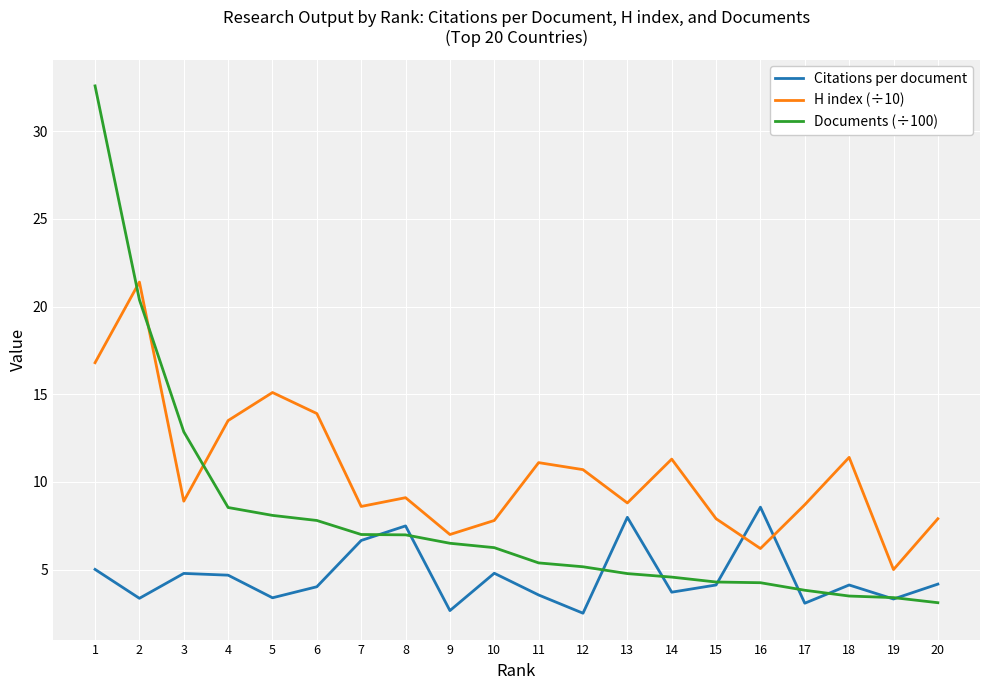

What is the difference between the highest and lowest values at 9?

4.3